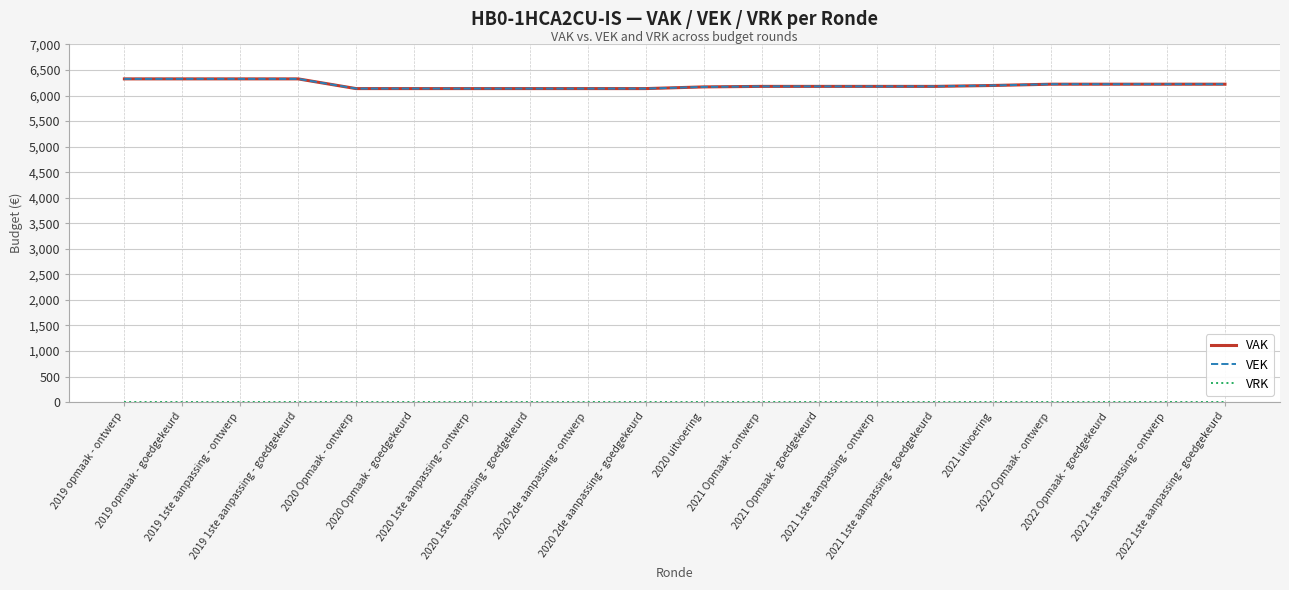

Does the chart display data point markers on the line(s)?

No